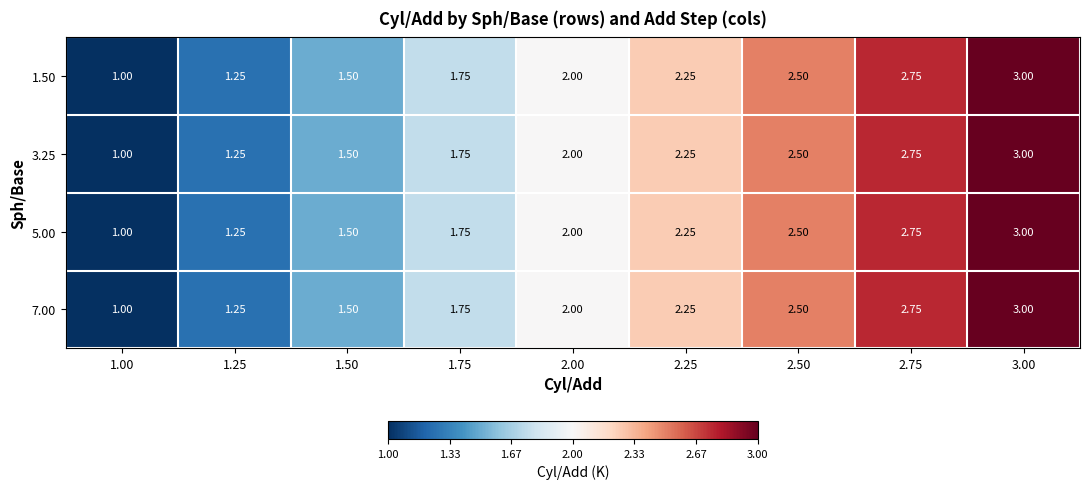

Is the value of 3.25 at 2.25 greater than the value of 5.00 at 3.00?

No